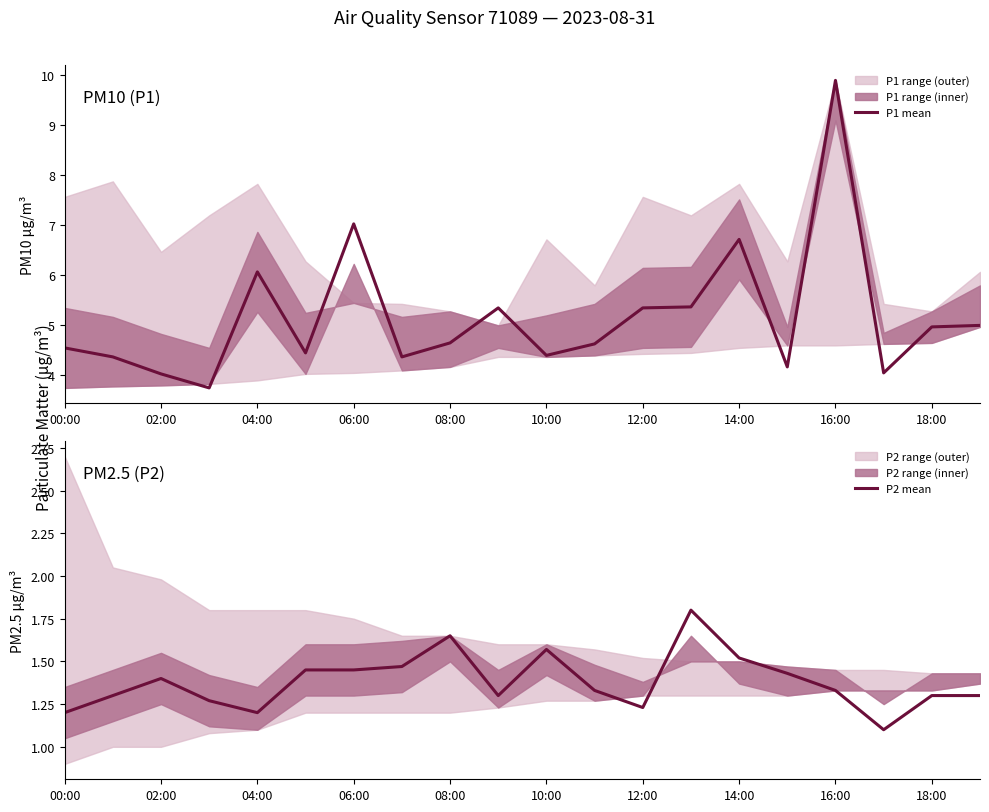

How many categories are shown in the chart?

20